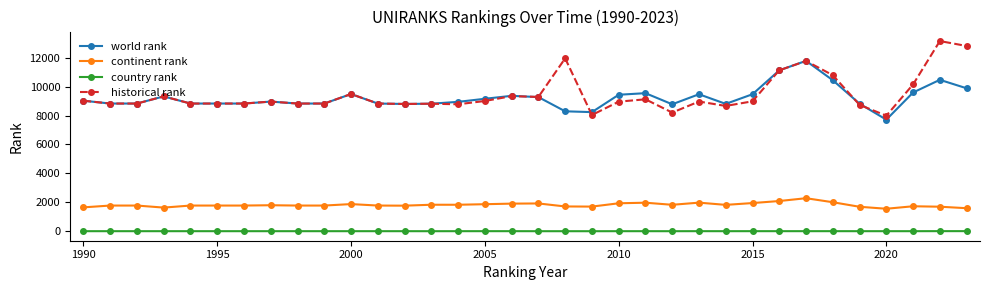

Which series has the widest spread of values?

historical rank